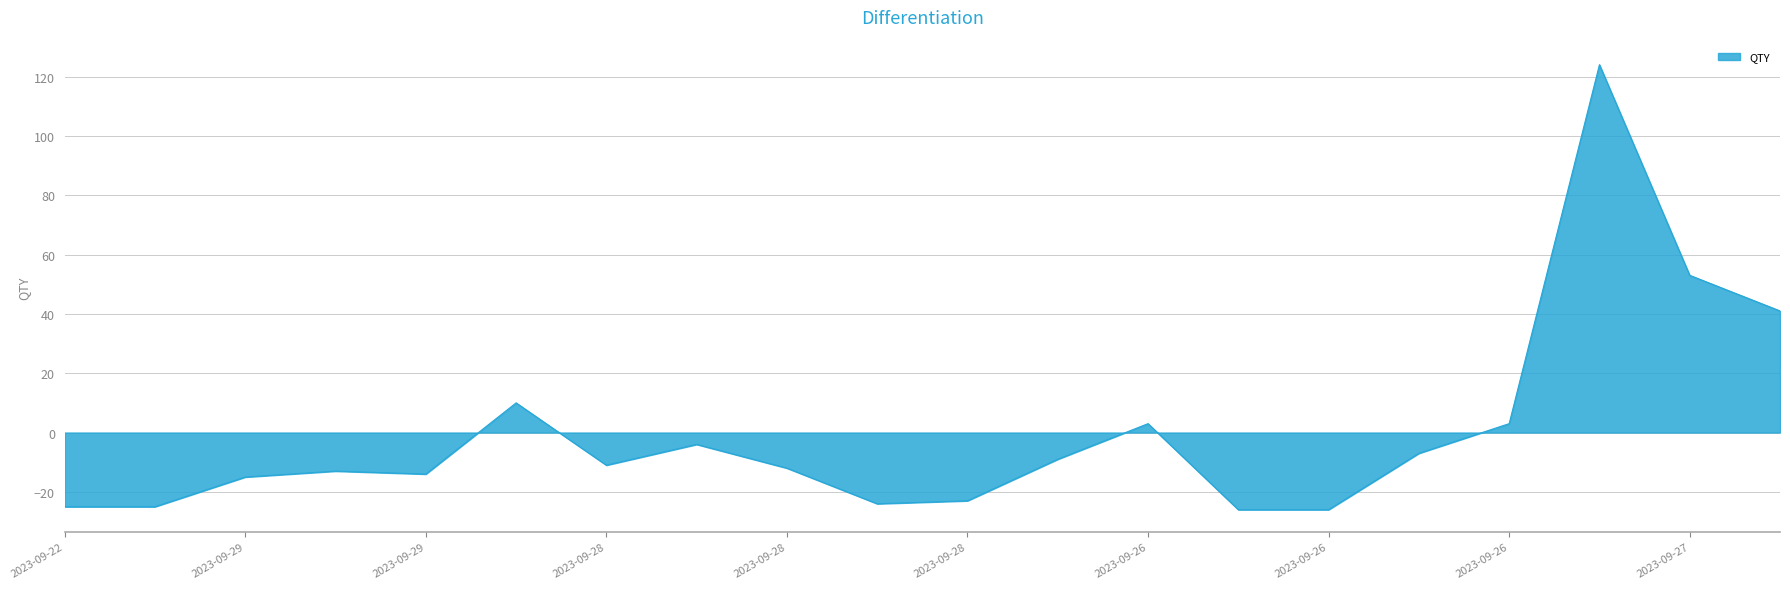

What is the difference between the second highest and minimum values?

79